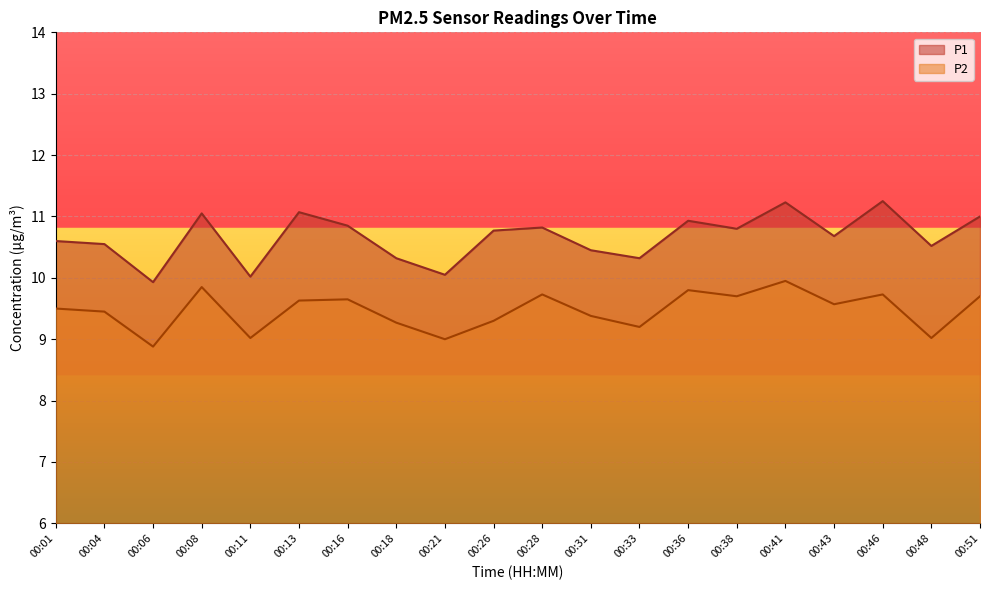

True or false: P1 and P2 intersect in this chart.

False